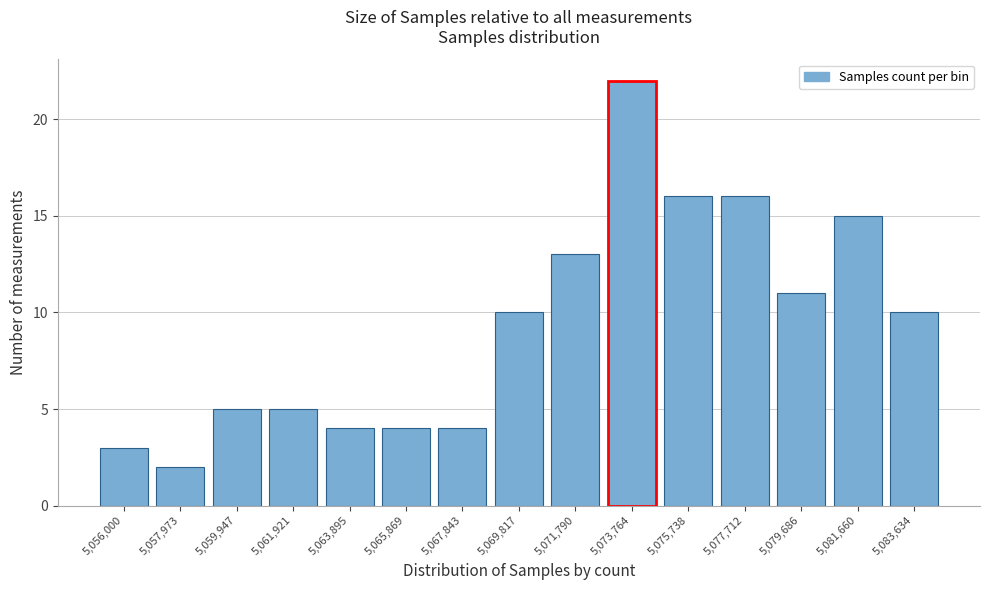

Reading right to left, extract all data points from this chart.

5,083,634=10	5,081,660=15	5,079,686=11	5,077,712=16	5,075,738=16	5,073,764=22	5,071,790=13	5,069,817=10	5,067,843=4	5,065,869=4	5,063,895=4	5,061,921=5	5,059,947=5	5,057,973=2	5,056,000=3